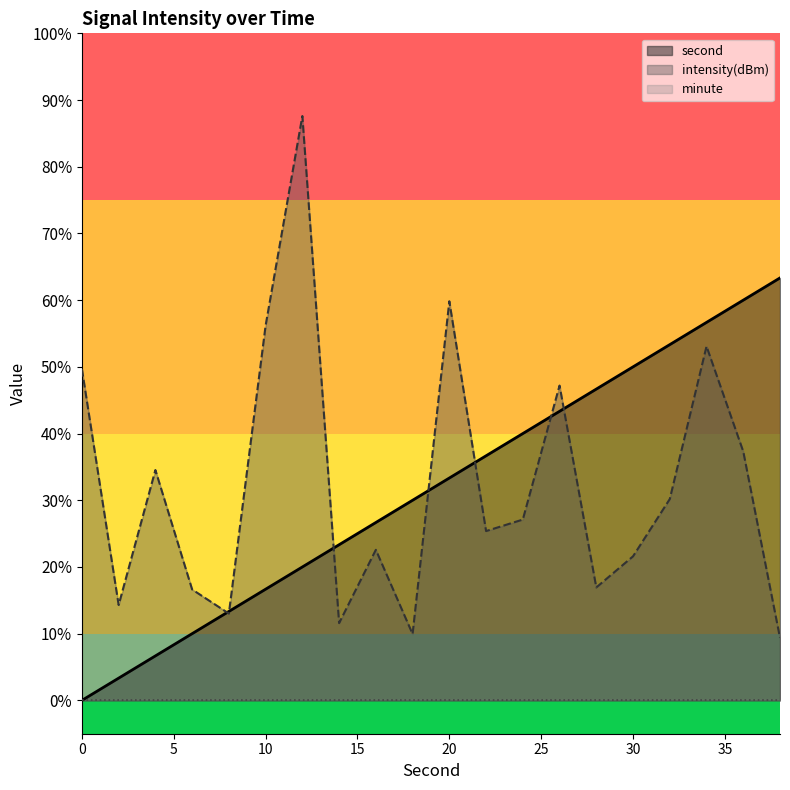

What is the spread (max minus min) of values at 4?

27.9